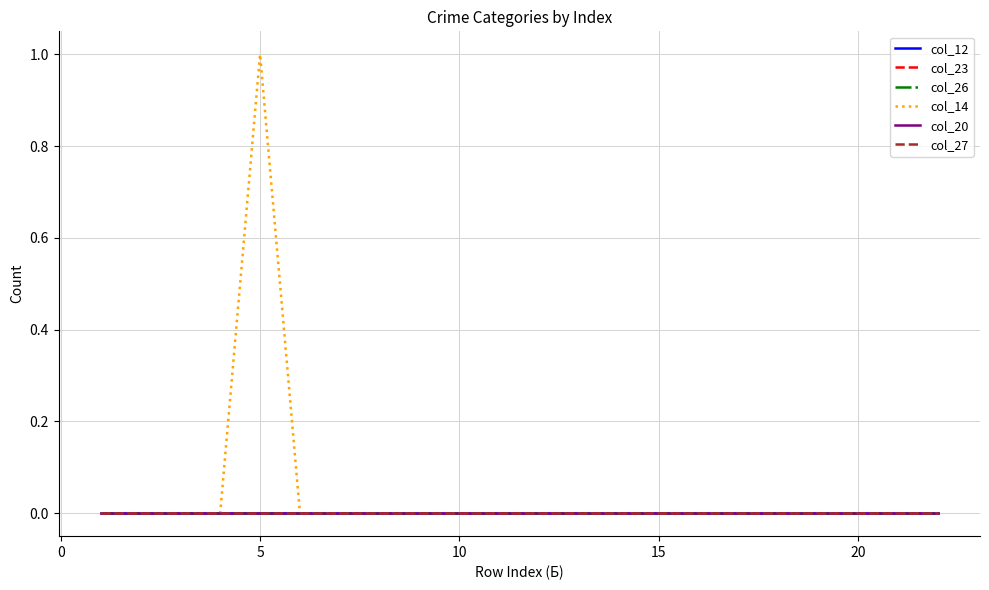

Does the chart have visible grid lines?

Yes